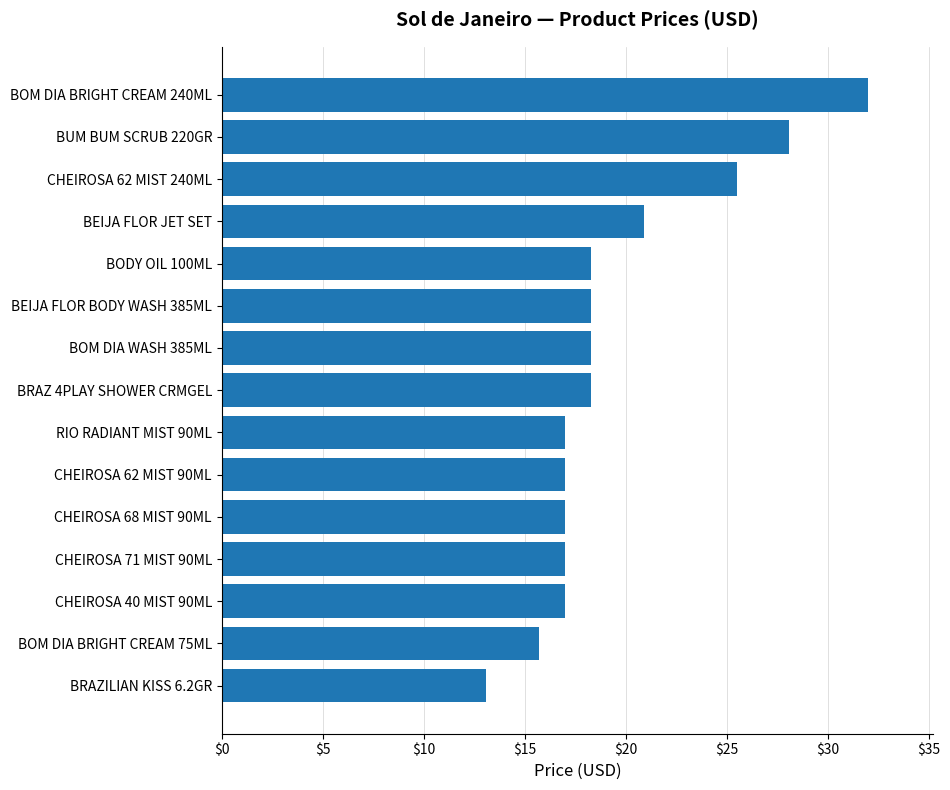

What is the change in value from BRAZ 4PLAY SHOWER CRMGEL to BEIJA FLOR JET SET?

+2.6